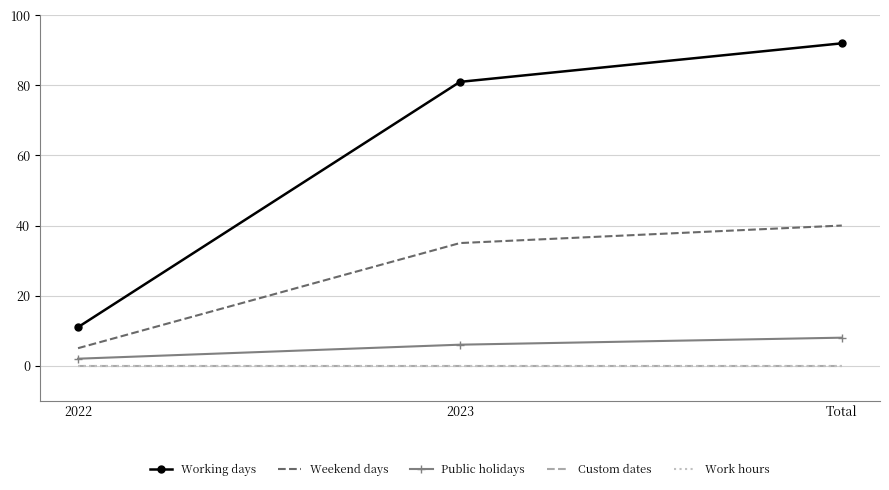

What are all the series names shown in the legend?

Working days, Weekend days, Public holidays, Custom dates, Work hours